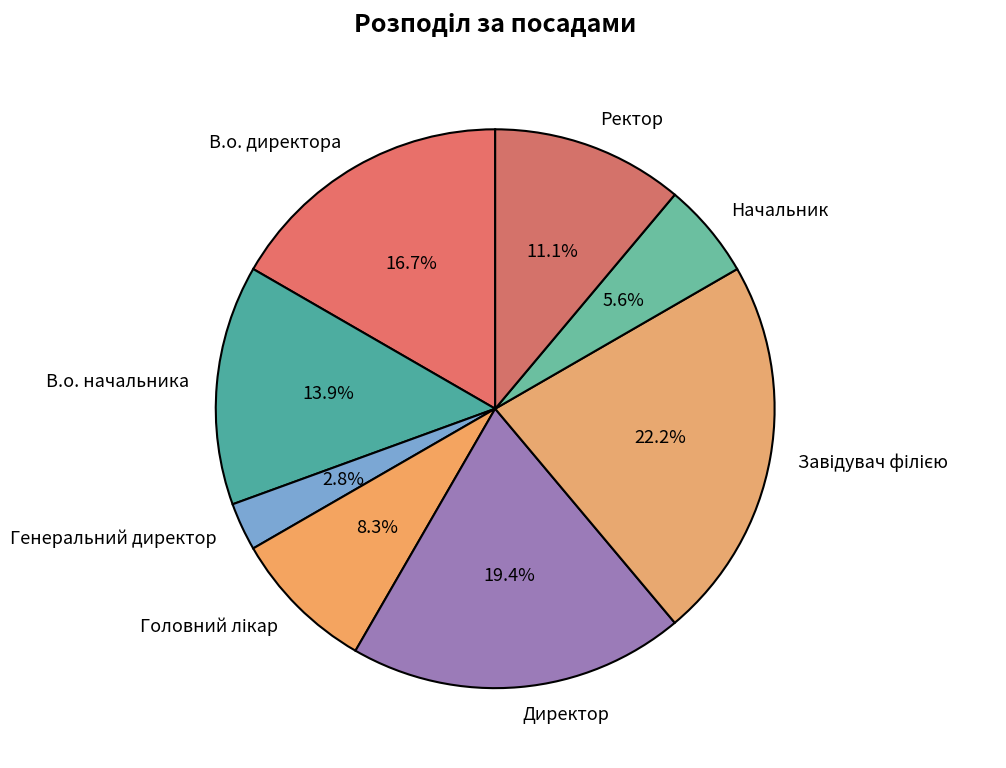

The В.о. начальника slice represents 1% of the pie. True or false?

False